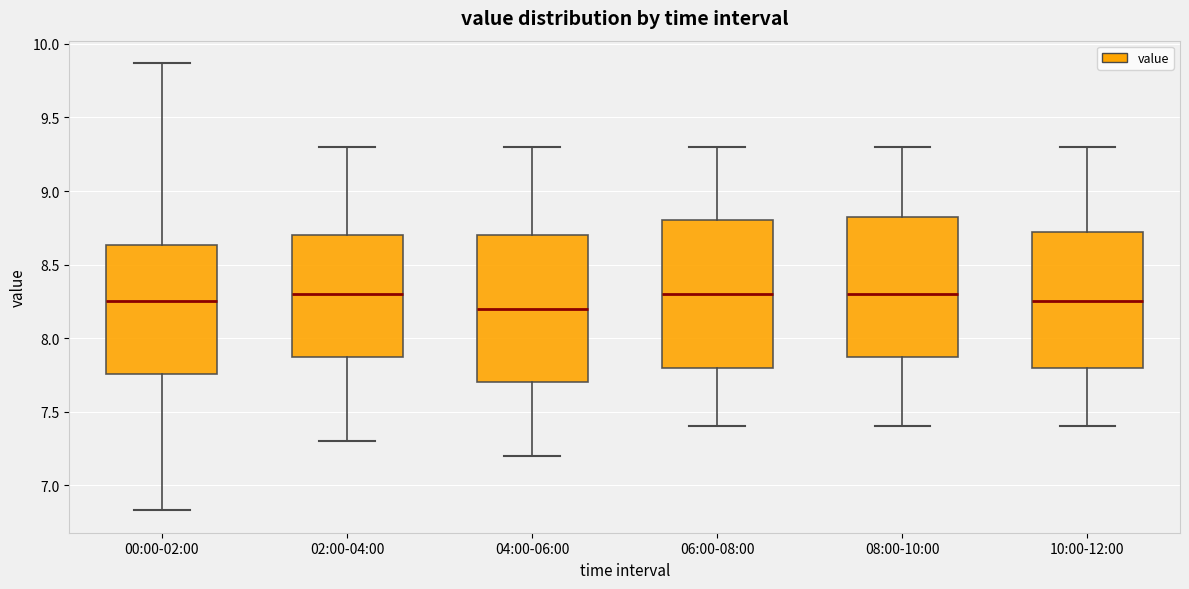

Reading left to right, read every box against the y-axis: the position of its median line, the range the box covers, and the ends of its whiskers. The values are not printed on the chart, so give them approximately, as read against the axis.

00:00-02:00: median 8.25, box 7.75 to 8.65, whiskers 6.85 to 9.85
02:00-04:00: median 8.30, box 7.90 to 8.70, whiskers 7.30 to 9.30
04:00-06:00: median 8.20, box 7.70 to 8.70, whiskers 7.20 to 9.30
06:00-08:00: median 8.30, box 7.80 to 8.80, whiskers 7.40 to 9.30
08:00-10:00: median 8.30, box 7.90 to 8.85, whiskers 7.40 to 9.30
10:00-12:00: median 8.25, box 7.80 to 8.75, whiskers 7.40 to 9.30